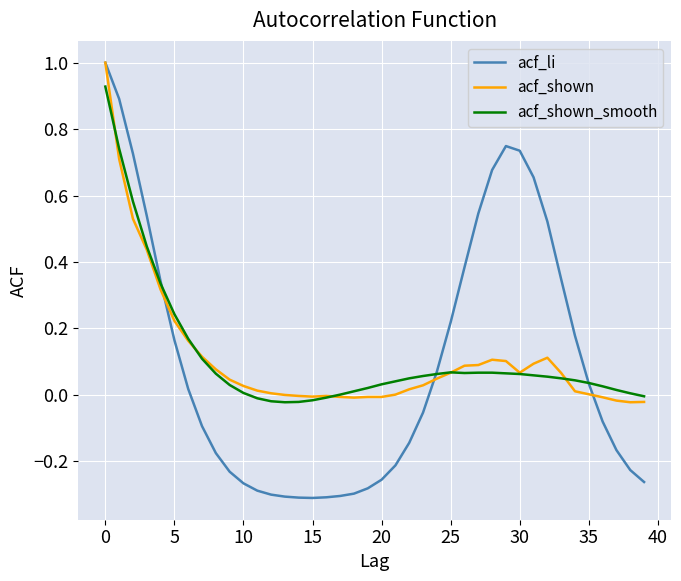

Count the number of data series in this chart.

3